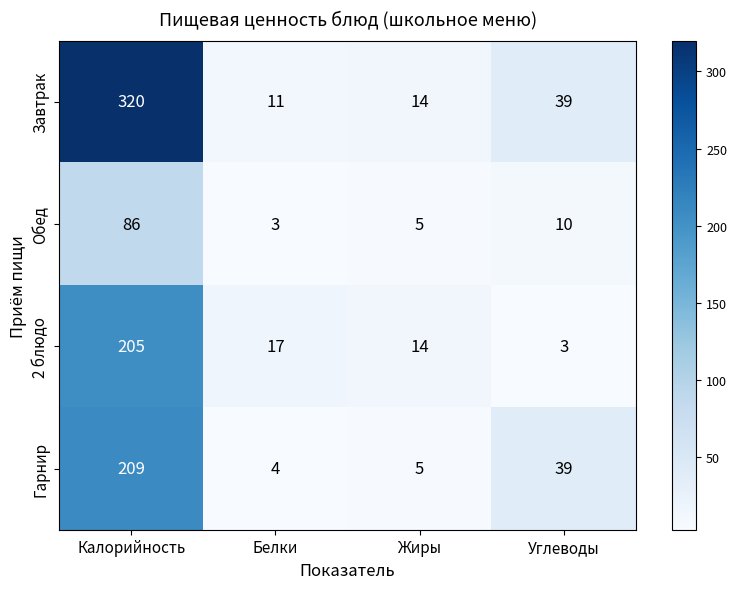

True or false: Гарнир has a value of 7 at Жиры.

False